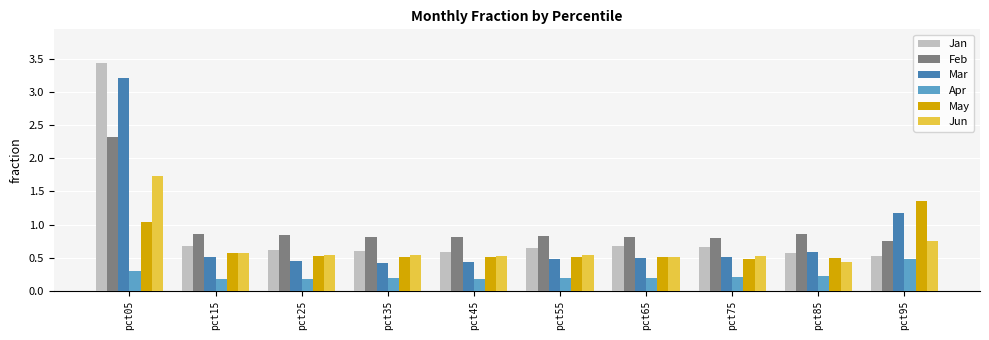

What is the difference between the highest and lowest values at pct65?

0.6